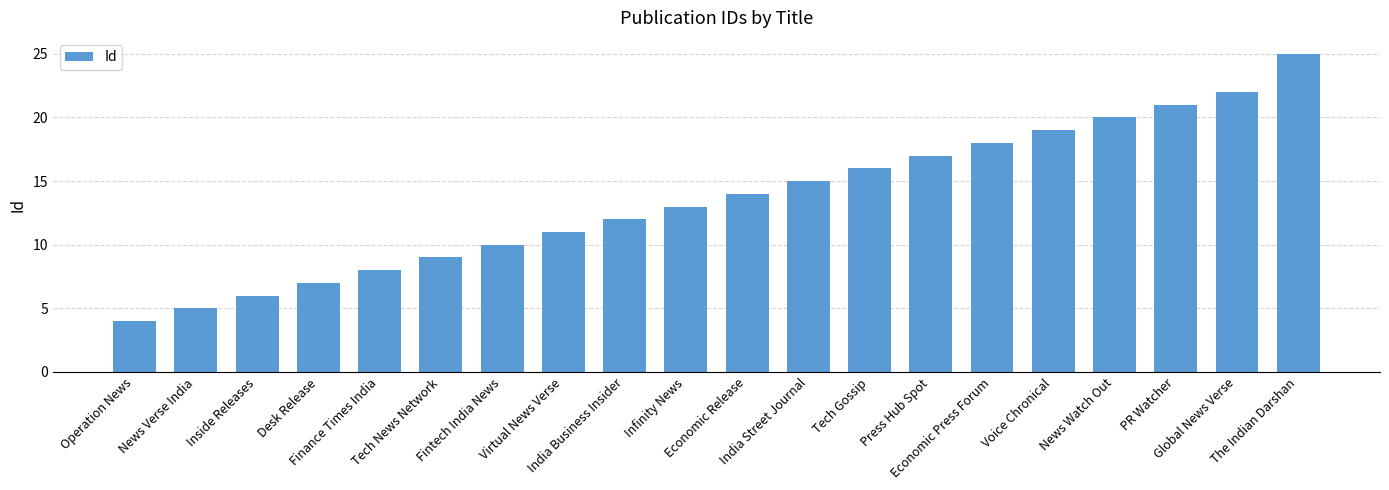

What is the change in value from Desk Release to Virtual News Verse?

+4